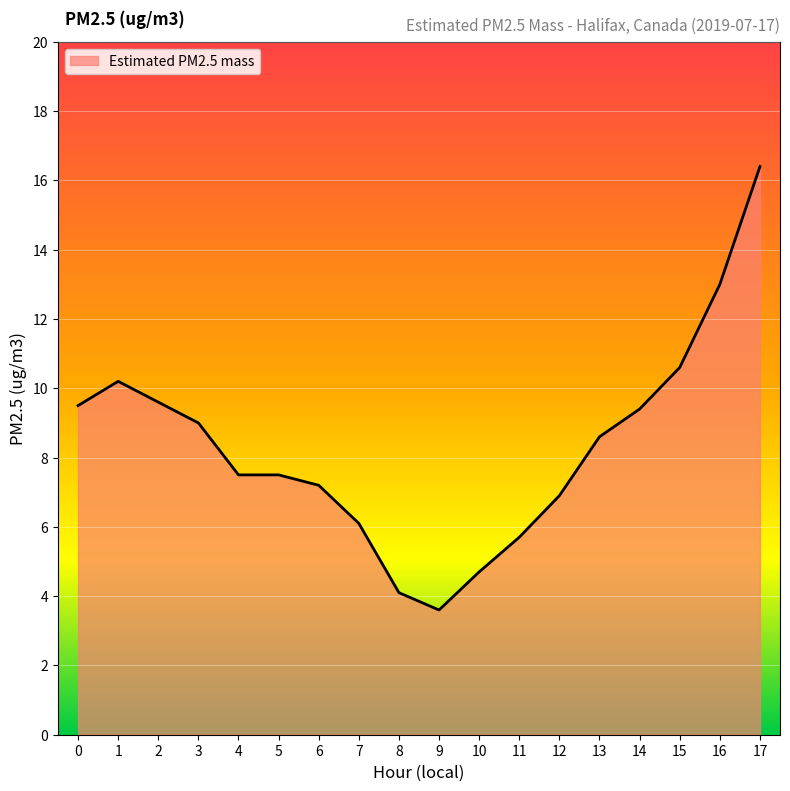

Reading left to right, what are all the values shown in this chart?

9.5	10.2	9.6	9.0	7.5	7.5	7.2	6.1	4.1	3.6	4.7	5.7	6.9	8.6	9.4	10.6	13.0	16.4